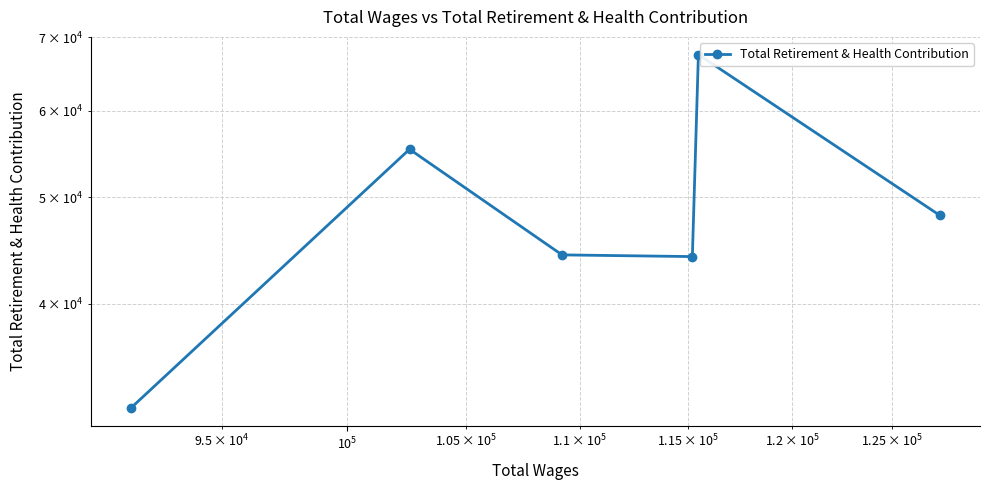

Reading left to right, what are all the values shown in this chart?

32127	55323	44311	44153	67505	48164